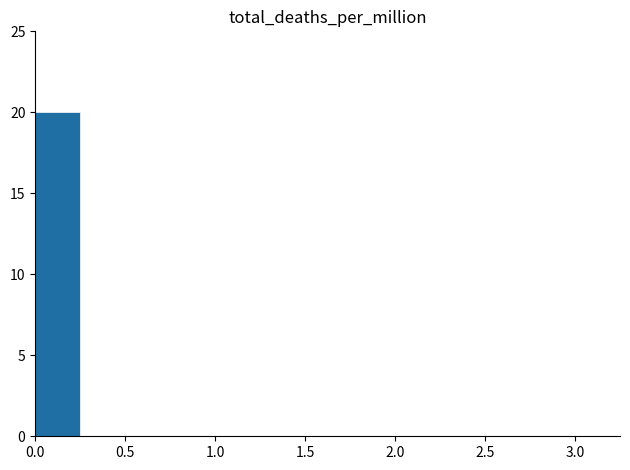

What is the sum of all values?

20